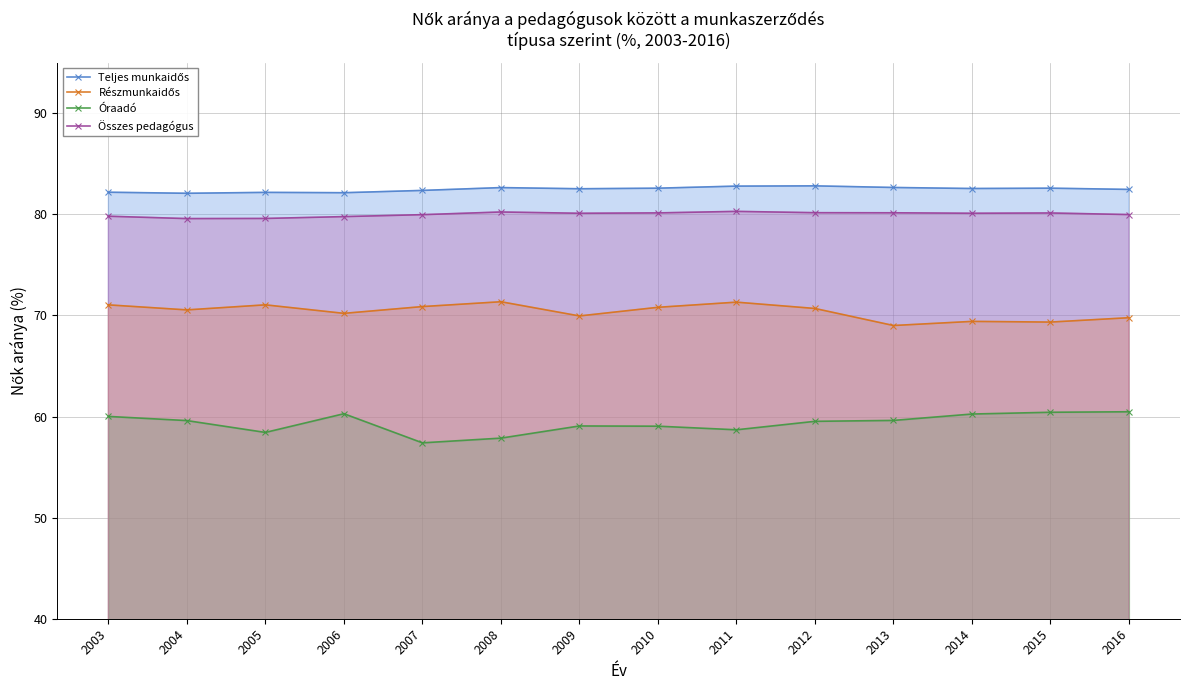

How many Teljes munkaidős values are between 82 and 83?

14